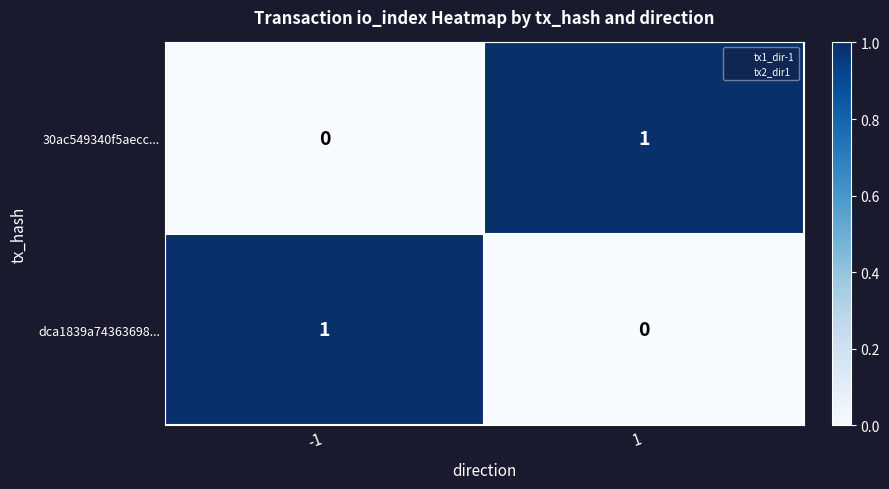

How many values in dca1839a74363698... are above zero?

1